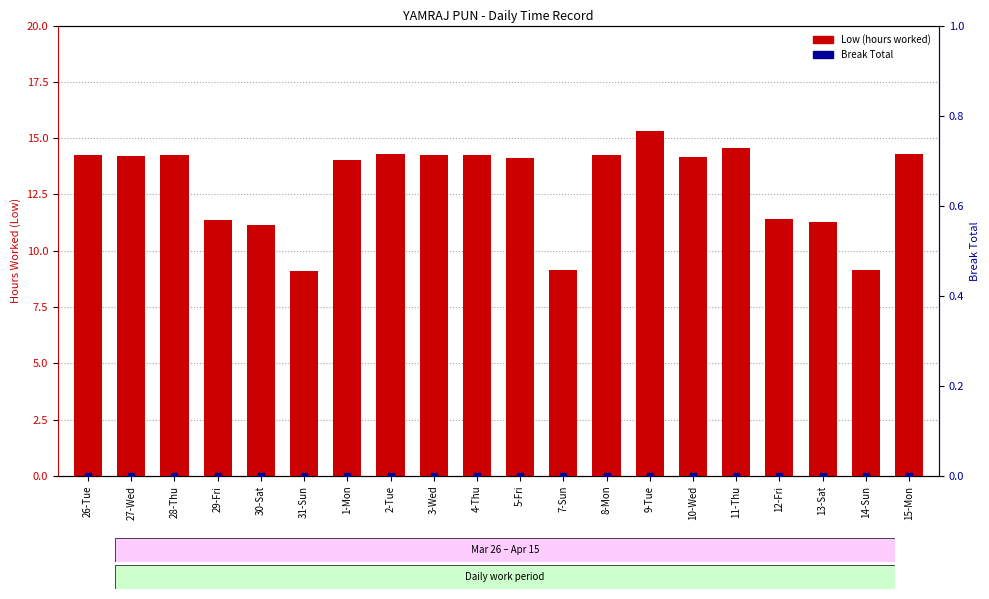

What is the total value across all series at 27-Wed?

14.2